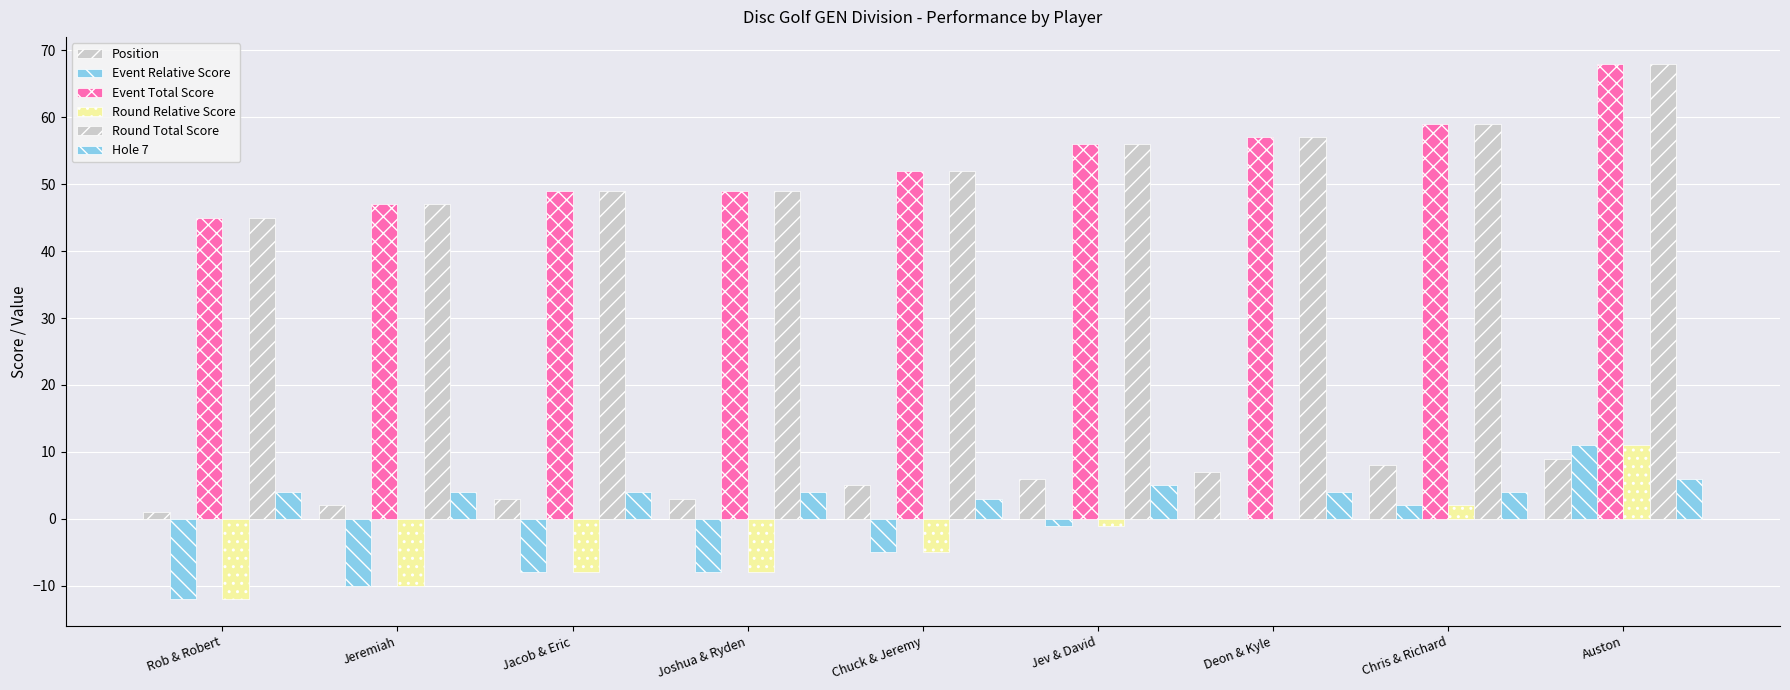

Count the number of data series in this chart.

6